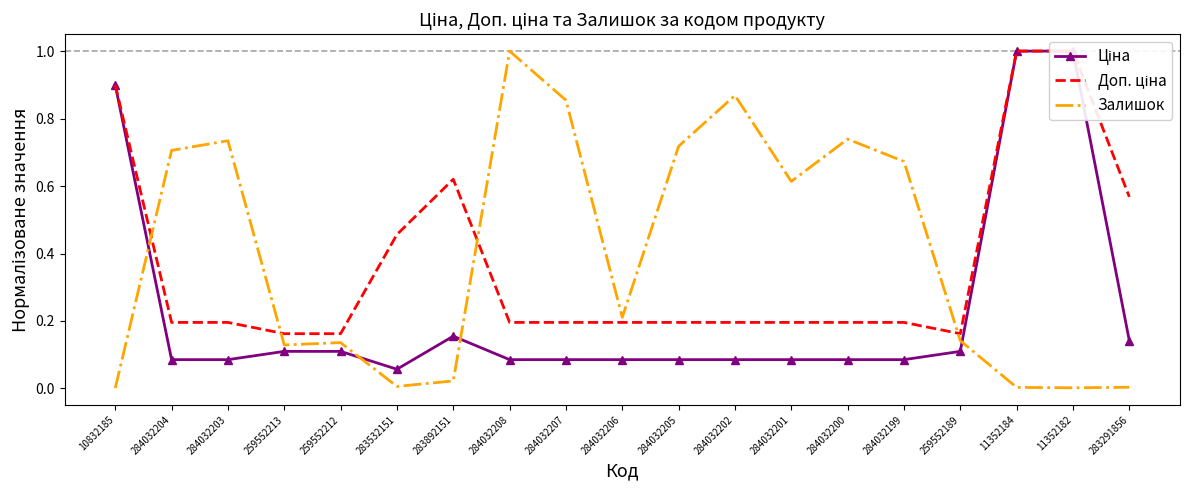

Rank the series at 284032202 from highest to lowest value.

Залишок, Доп. ціна, Ціна